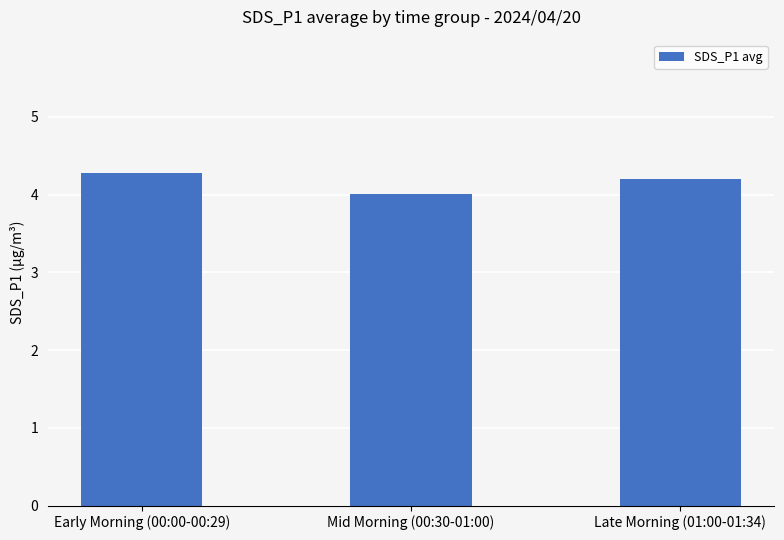

What is the label of the 3rd bar from the left?

Late Morning (01:00-01:34)